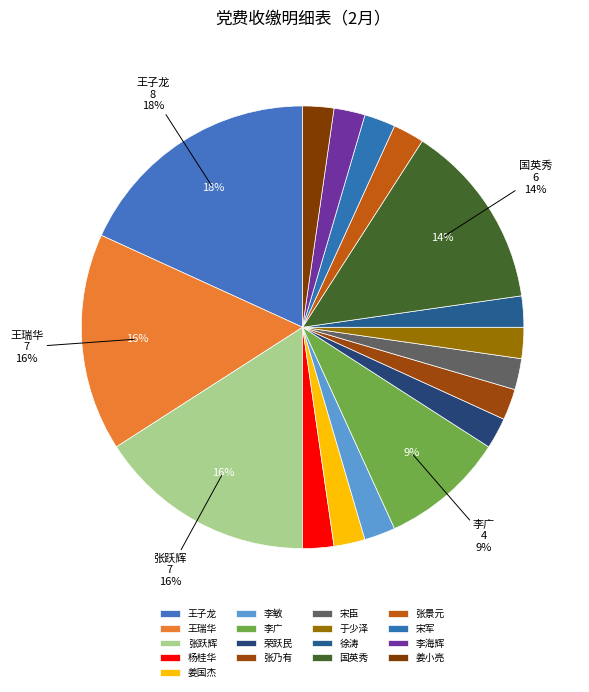

The 荣跃民 slice represents 2% of the pie. True or false?

True